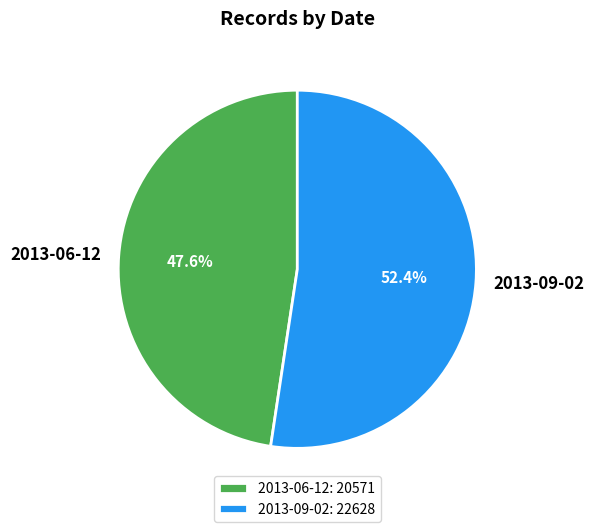

To the nearest percent, what is the difference between the 2013-09-02 and 2013-06-12 slice percentages?

5%